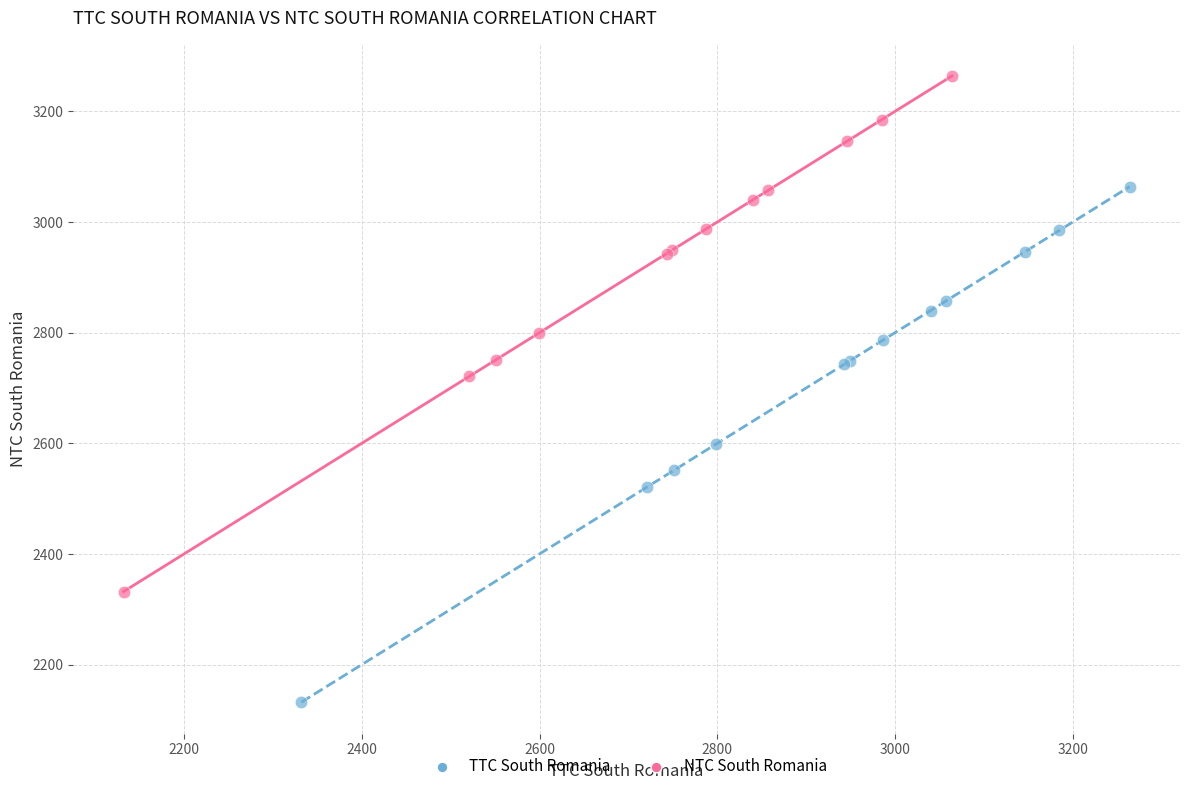

Which series contains the lowest Y value?

TTC South Romania